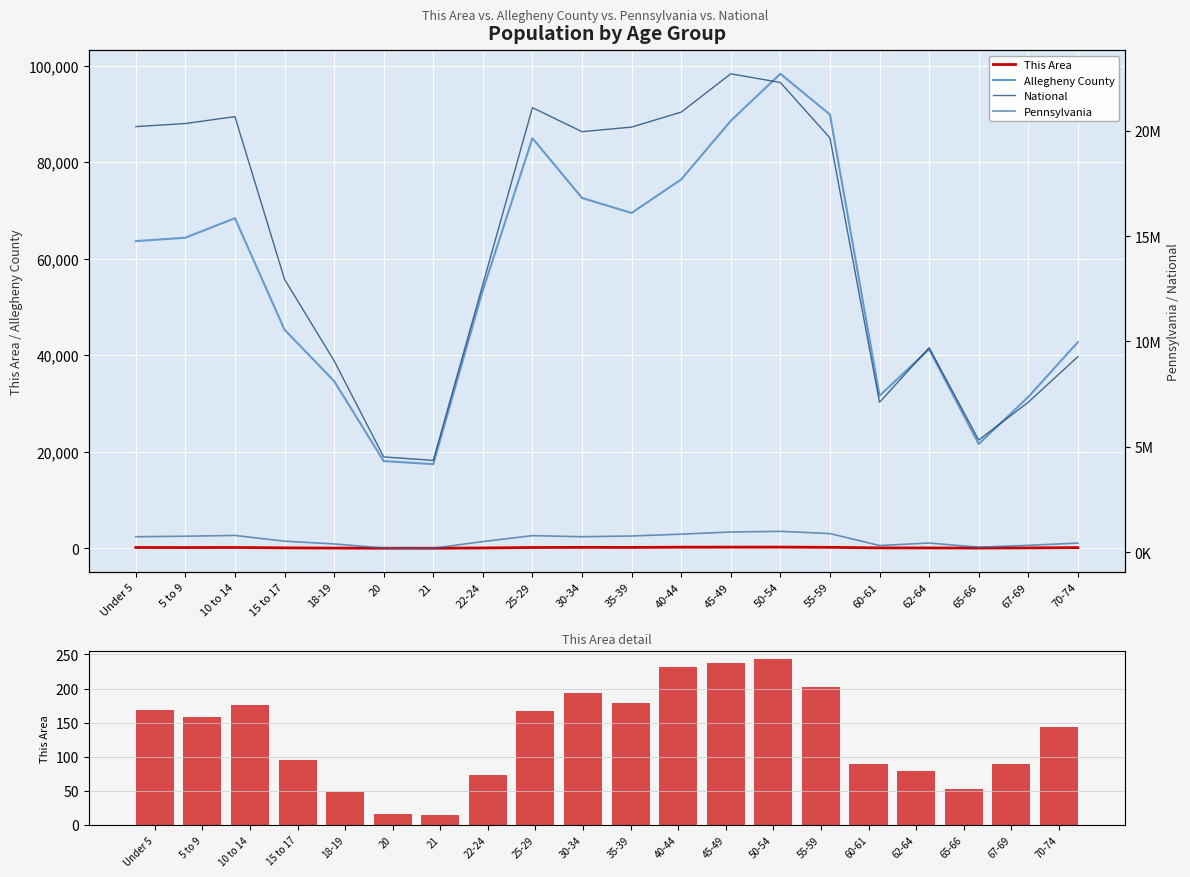

How many groups of bars are there?

20